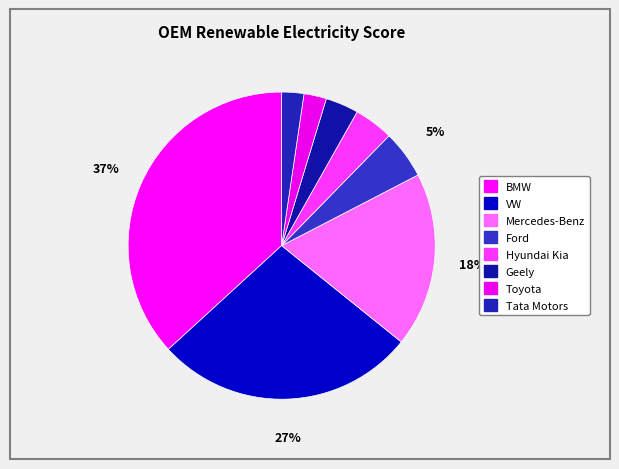

Rank the categories by value from highest to lowest.

BMW, VW, Mercedes-Benz, Ford, Hyundai Kia, Geely, Toyota, Tata Motors